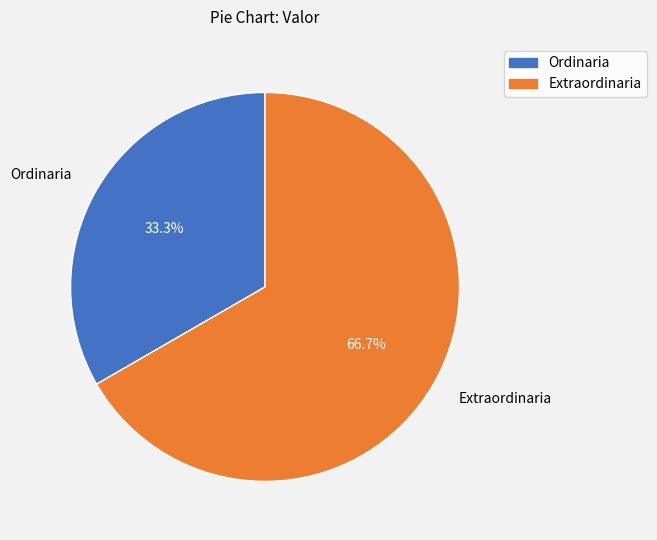

What portion of the pie excludes Extraordinaria?

33.3%